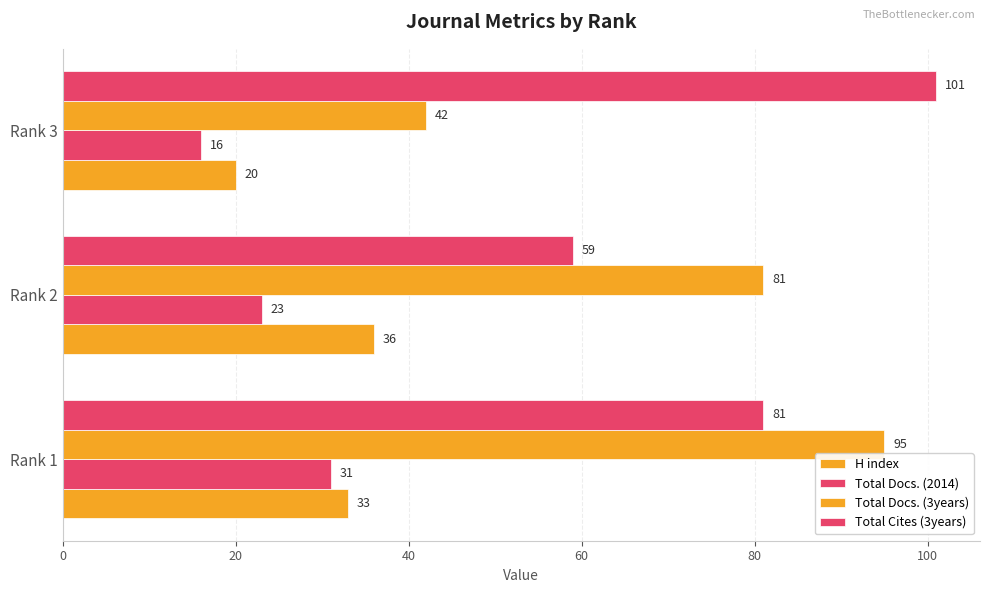

What is the minimum value for H index?

20